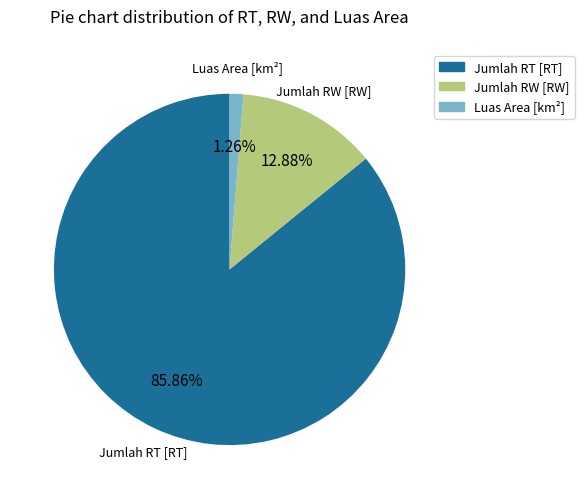

Do Luas Area [km²] and Jumlah RT [RT] together represent more than half of the pie?

Yes